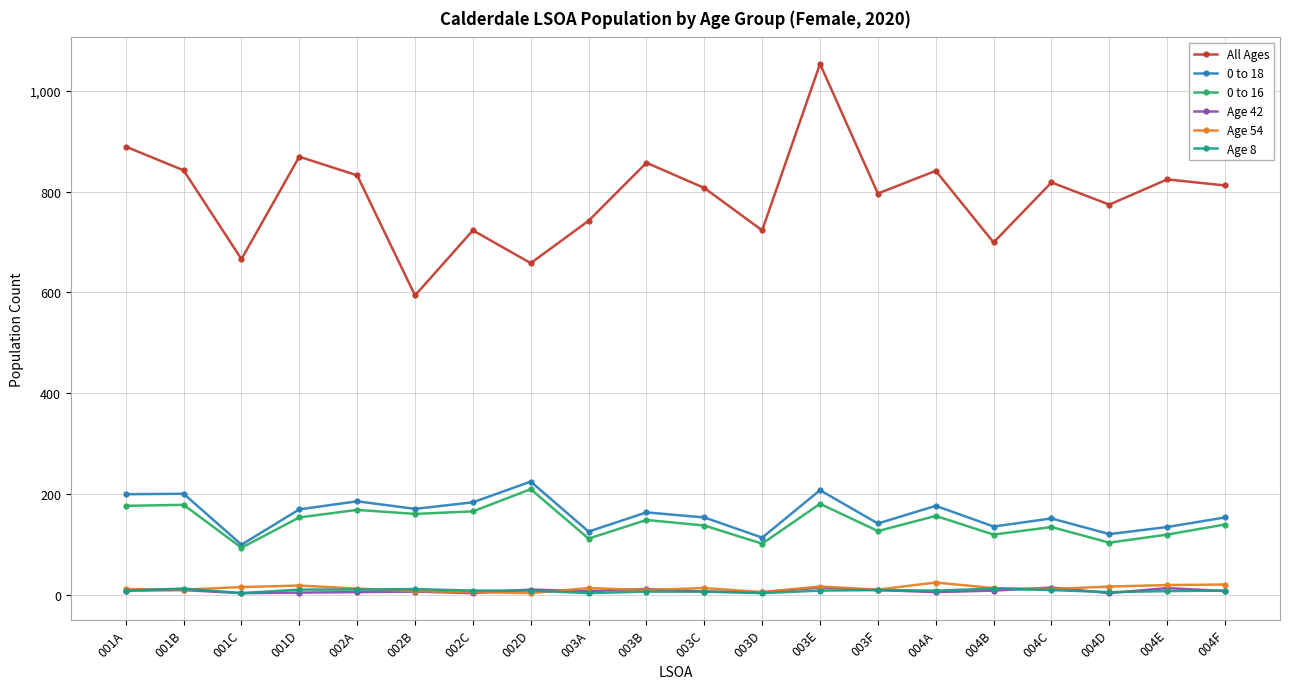

At which category does the chart reach its peak across all series?

003E